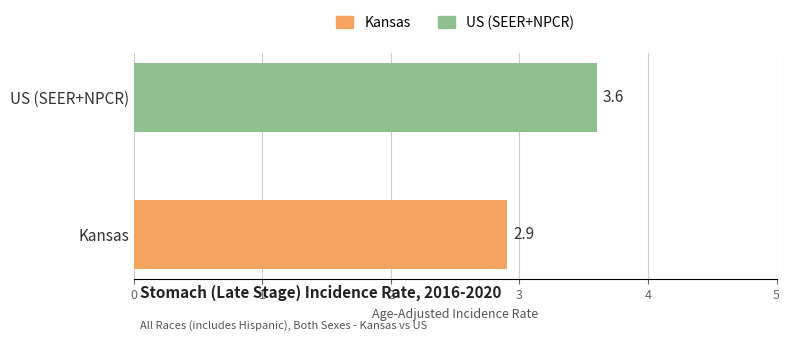

How many values are below 3?

1